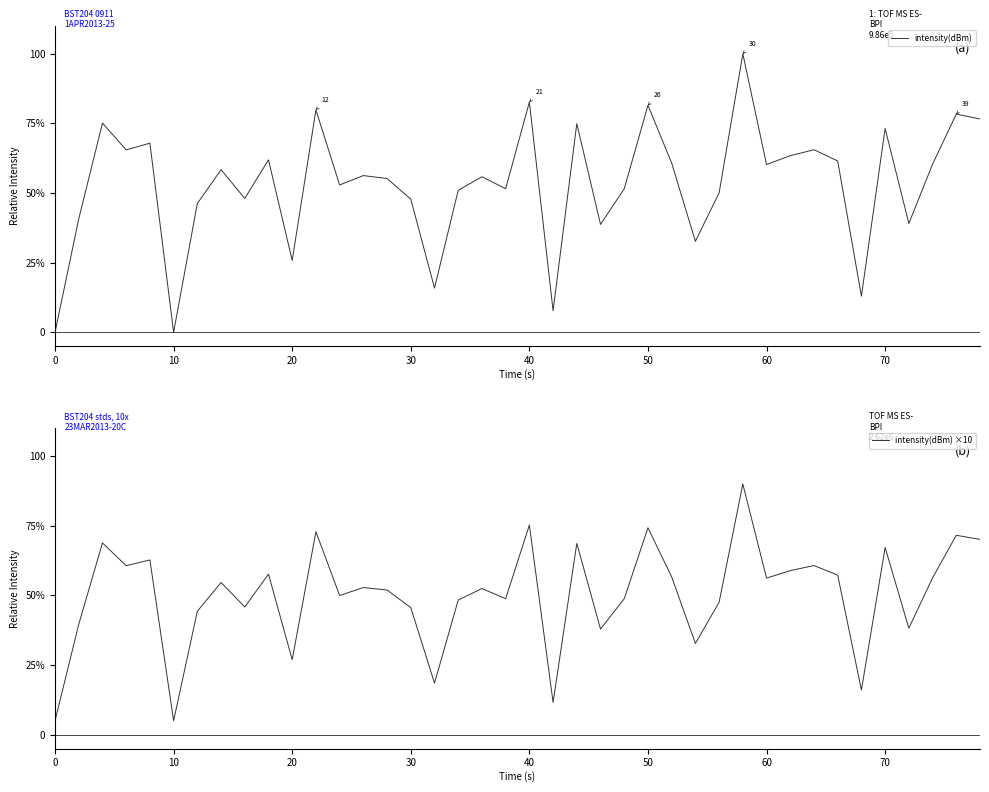

Reading left to right, list all the values displayed in this chart.

intensity(dBm): 0.0	40.7	75.1	65.5	67.9	0.0	46.2	58.4	48.1	61.9	25.8	79.8	52.9	56.3	55.2	47.8	15.9	51.0	55.9	51.6	82.7	7.7	74.9	38.7	51.5	81.5	60.8	32.7	50.1	100.0	60.3	63.4	65.6	61.5	13.0	73.2	39.1	60.4	78.3	76.6
intensity(dBm) ×10: 5.0	39.6	68.9	60.7	62.7	5.0	44.3	54.6	45.9	57.6	26.9	72.9	50.0	52.8	51.9	45.6	18.5	48.3	52.5	48.8	75.3	11.6	68.7	37.9	48.8	74.3	56.6	32.8	47.5	90.0	56.2	58.9	60.7	57.3	16.0	67.2	38.2	56.3	71.6	70.1